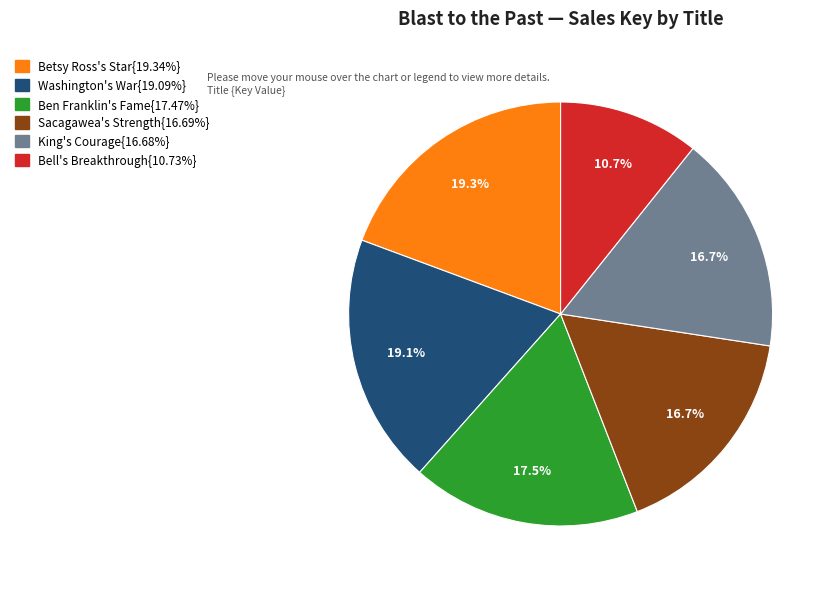

Does any single category account for the majority?

No